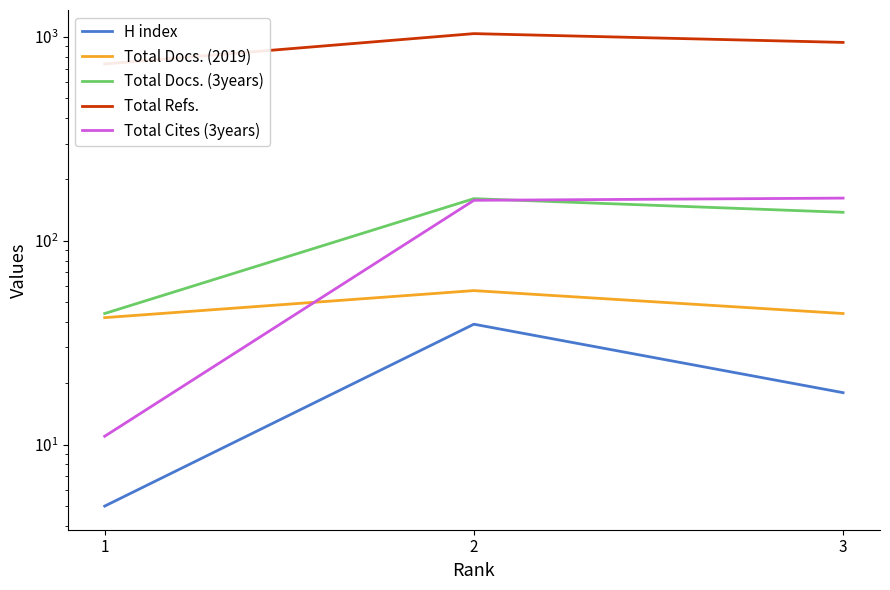

Which series has the largest total across all categories?

Total Refs.